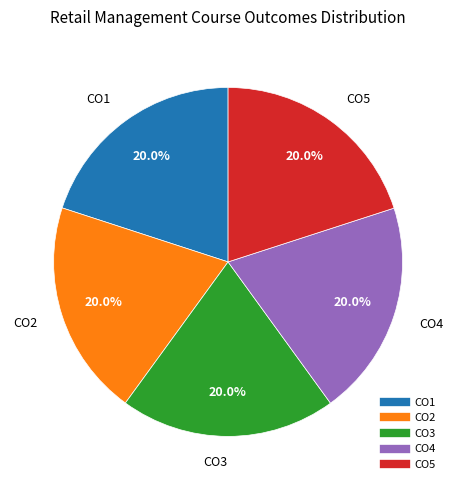

What percentage is NOT represented by CO5?

80.0%